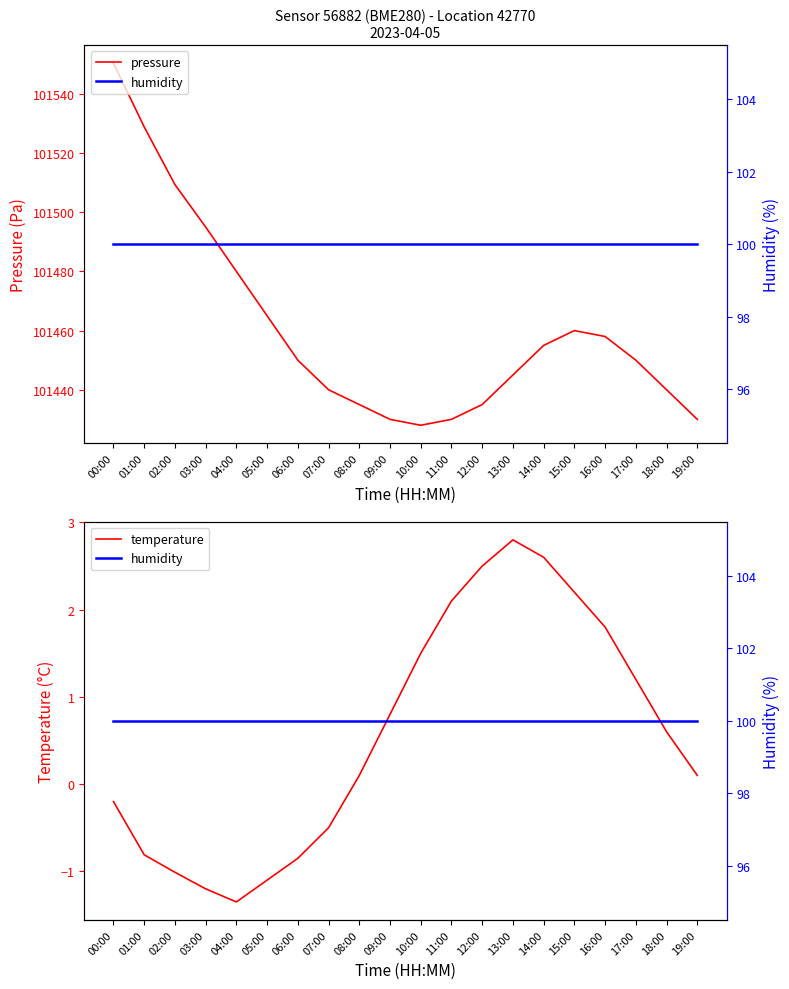

How many lines are shown in the chart?

3